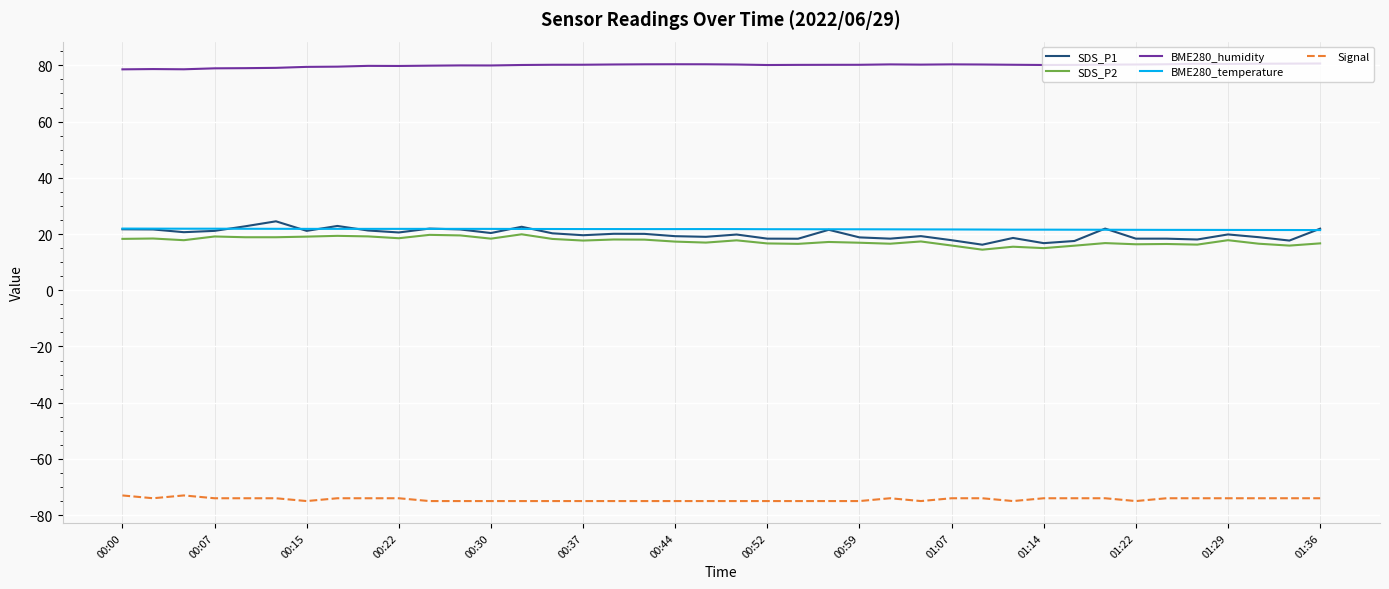

What is the maximum value for BME280_humidity?

80.7